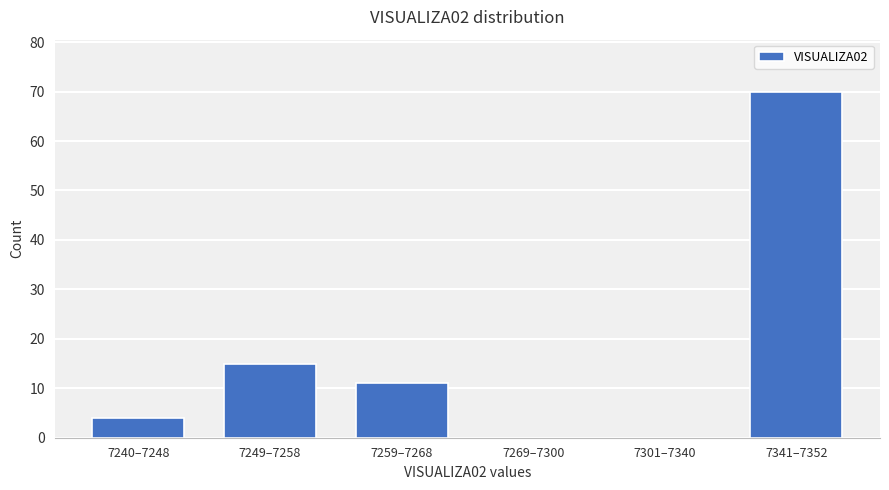

Reading left to right, what are all the values shown in this chart?

7240–7248=4	7249–7258=15	7259–7268=11	7269–7300=0	7301–7340=0	7341–7352=70